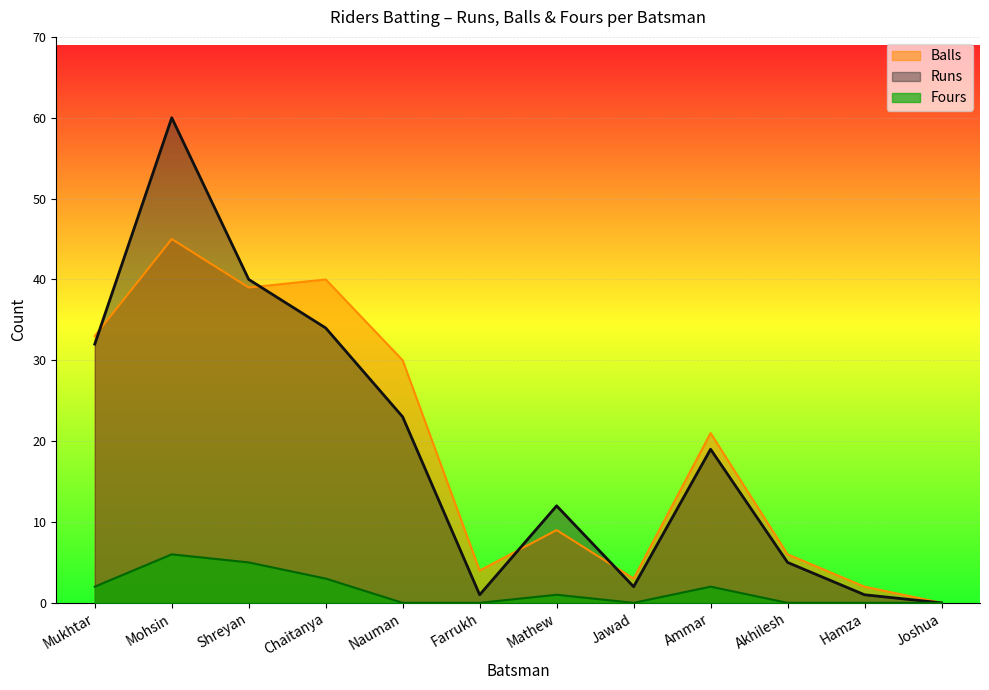

In Fours, how many points are lower than both neighbors (excluding endpoints)?

1